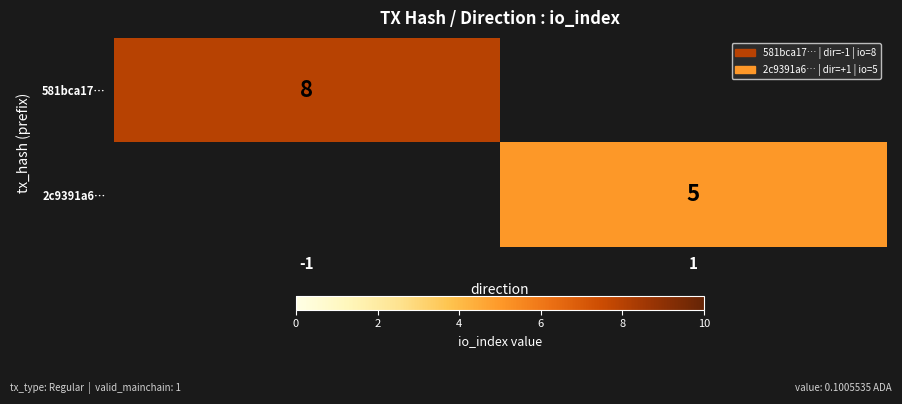

At which category does the chart reach its peak across all series?

-1